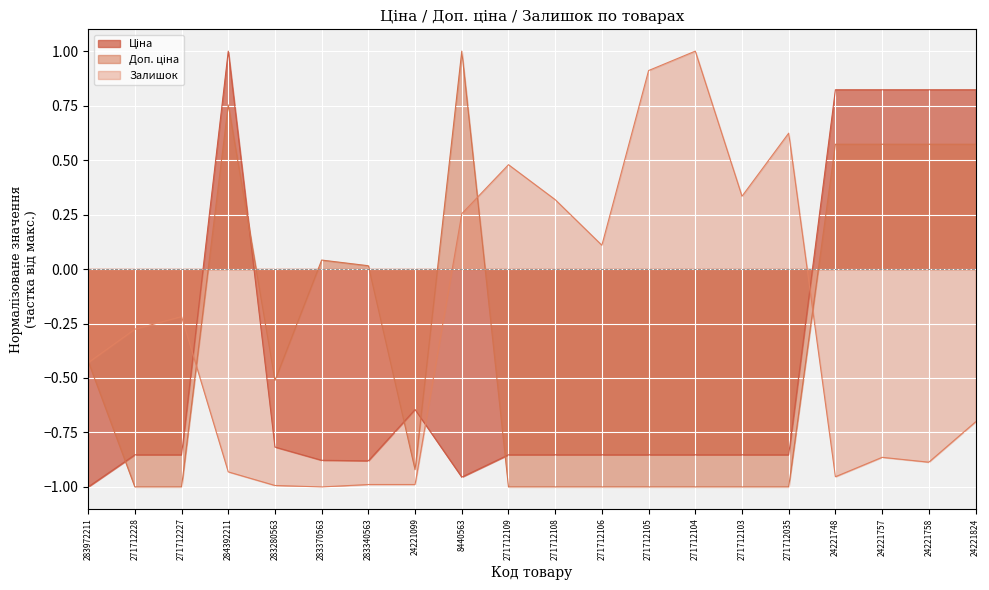

What is the maximum value shown in the chart?

1.0